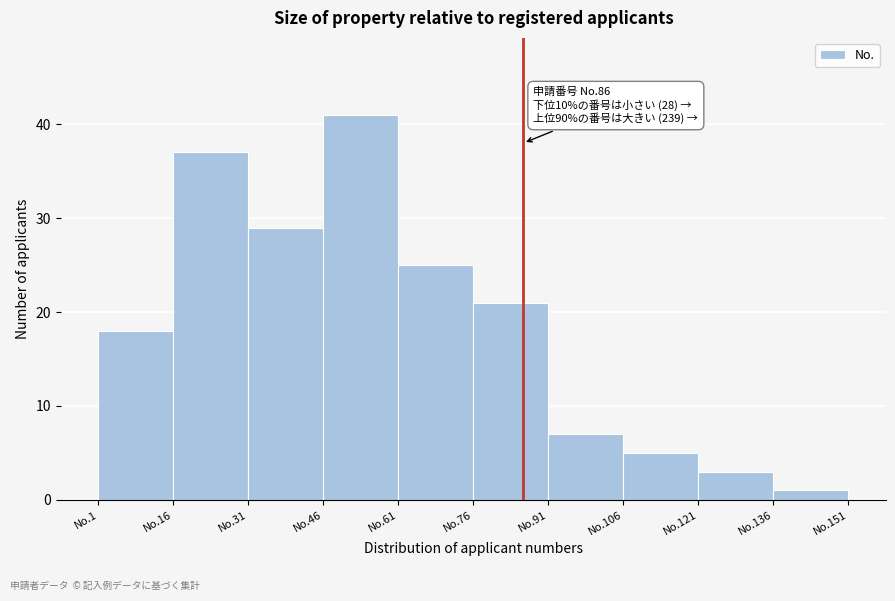

Reading left to right, what are all the values shown in this chart?

18	37	29	41	25	21	7	5	3	1